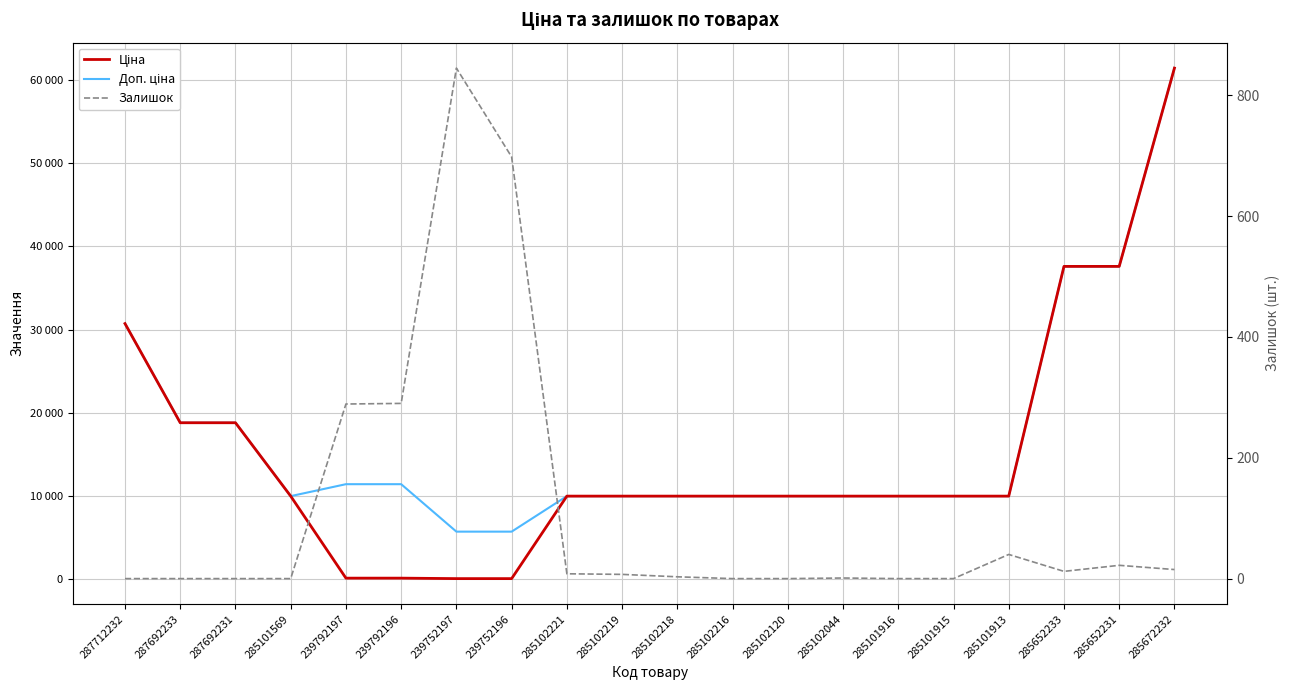

What is the sum of the Доп. ціна values at 239792196 and 285102219?

21385.0